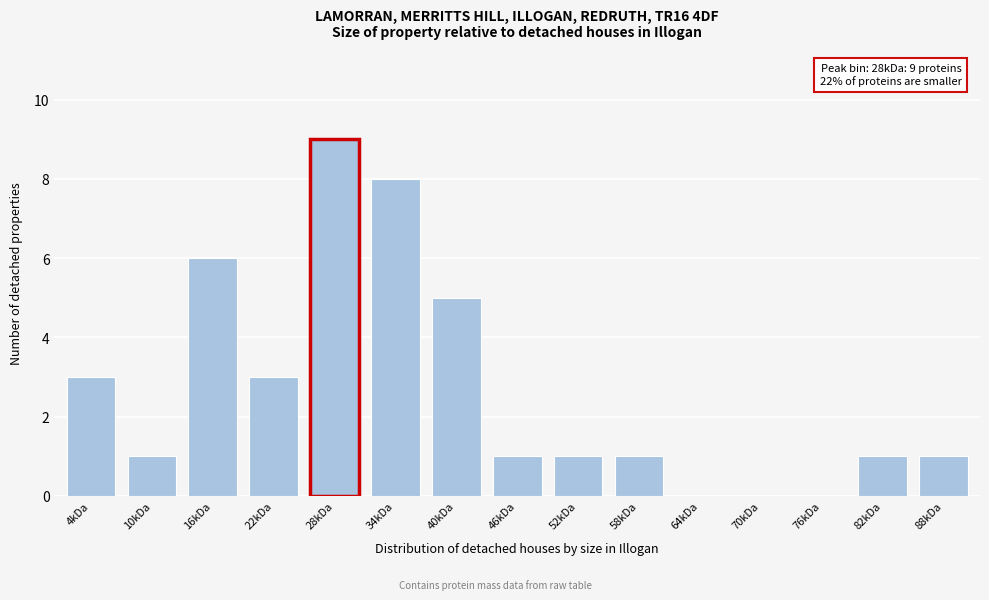

Reading left to right, list all the values displayed in this chart.

4kDa=3	10kDa=1	16kDa=6	22kDa=3	28kDa=9	34kDa=8	40kDa=5	46kDa=1	52kDa=1	58kDa=1	64kDa=0	70kDa=0	76kDa=0	82kDa=1	88kDa=1